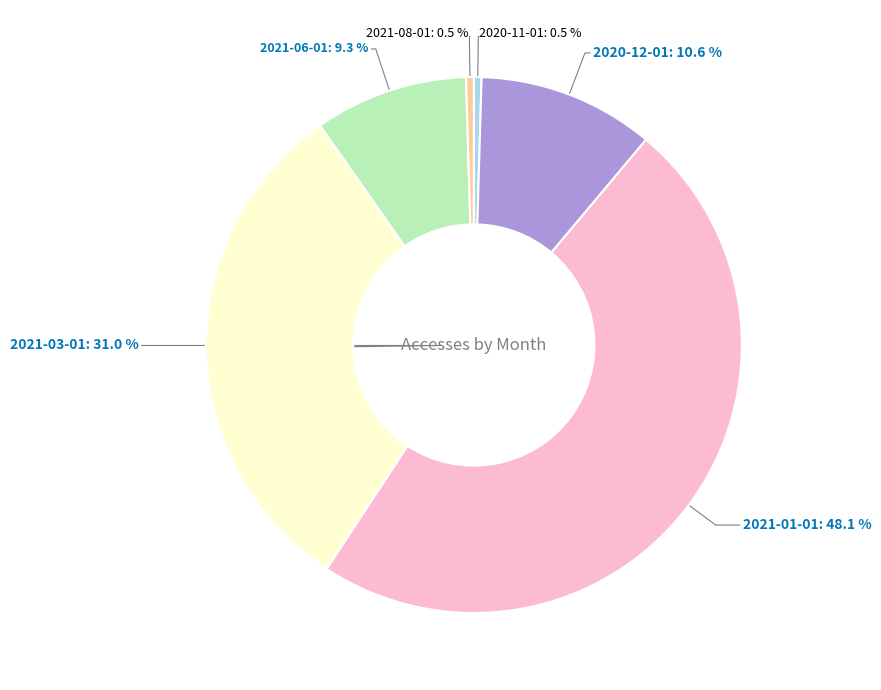

Does 2020-11-01 account for over 50% of the chart?

No